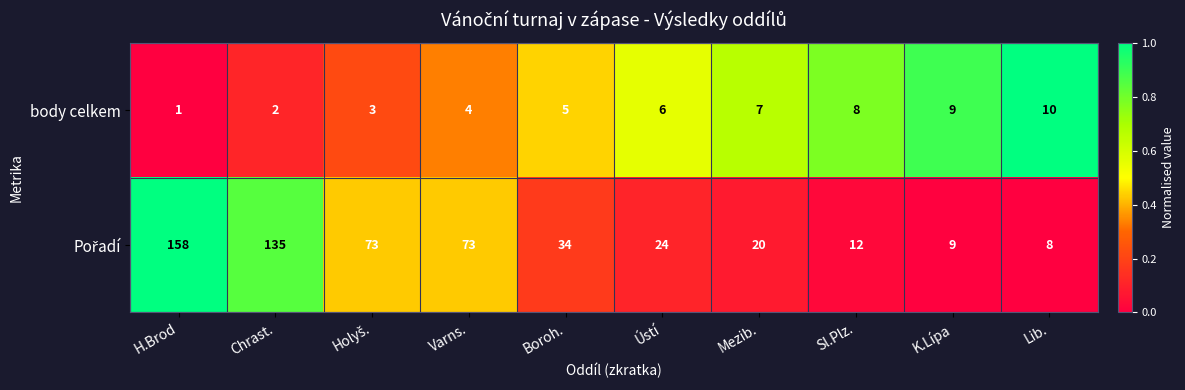

True or false: body celkem has a value of 9 at Ústí.

False